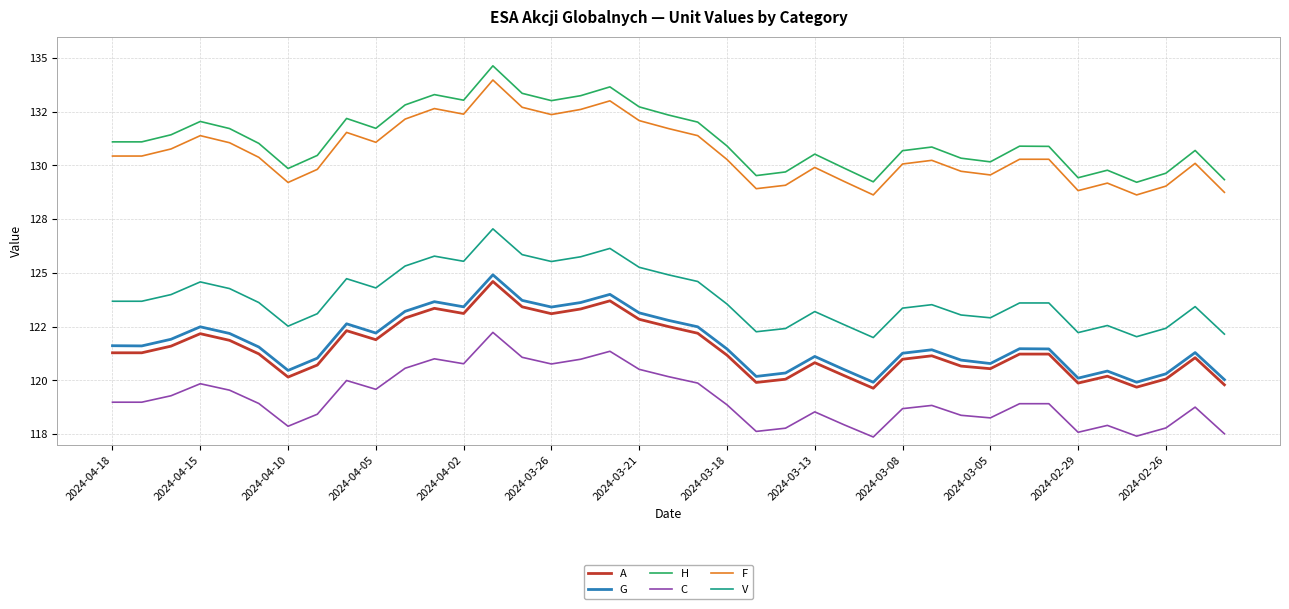

True or false: V has more than 0 points higher than both neighbors.

True